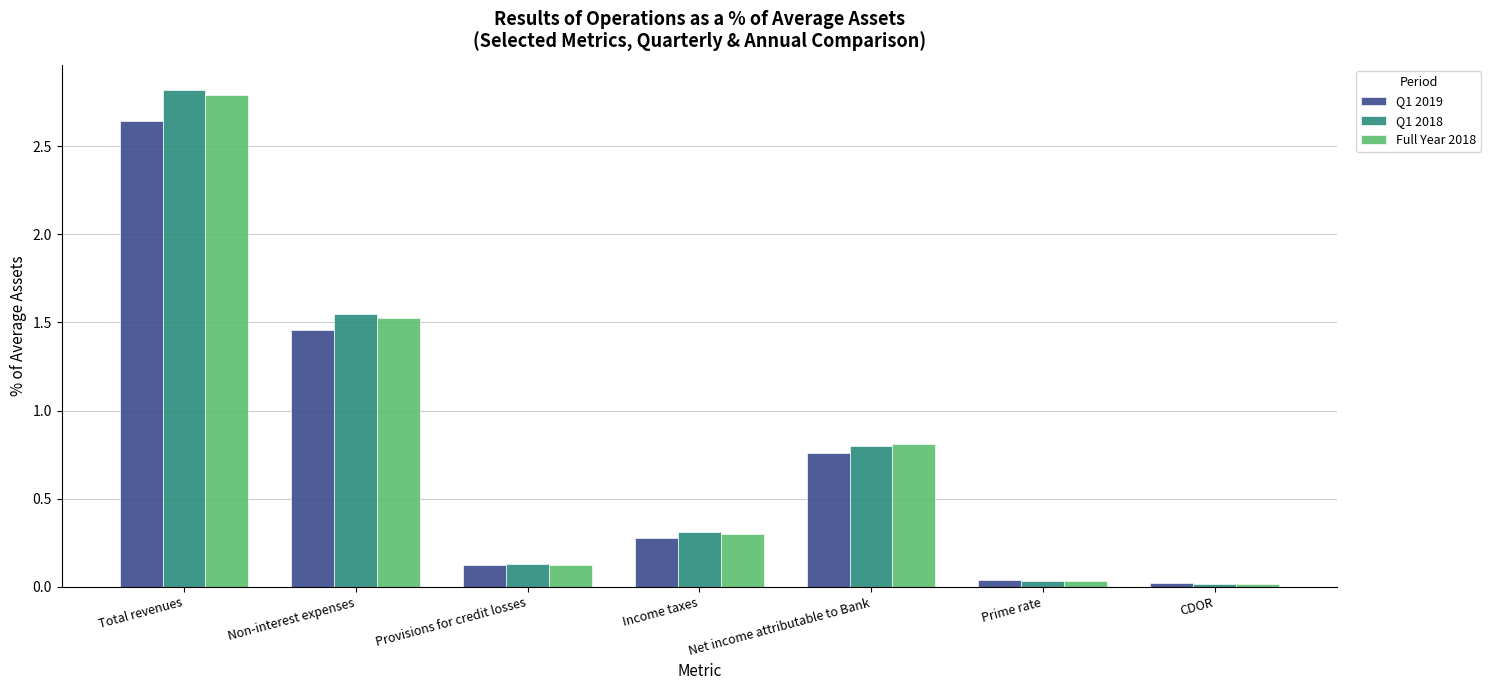

The Q1 2019 series shows 1.2 at Net income attributable to Bank. True or false?

False